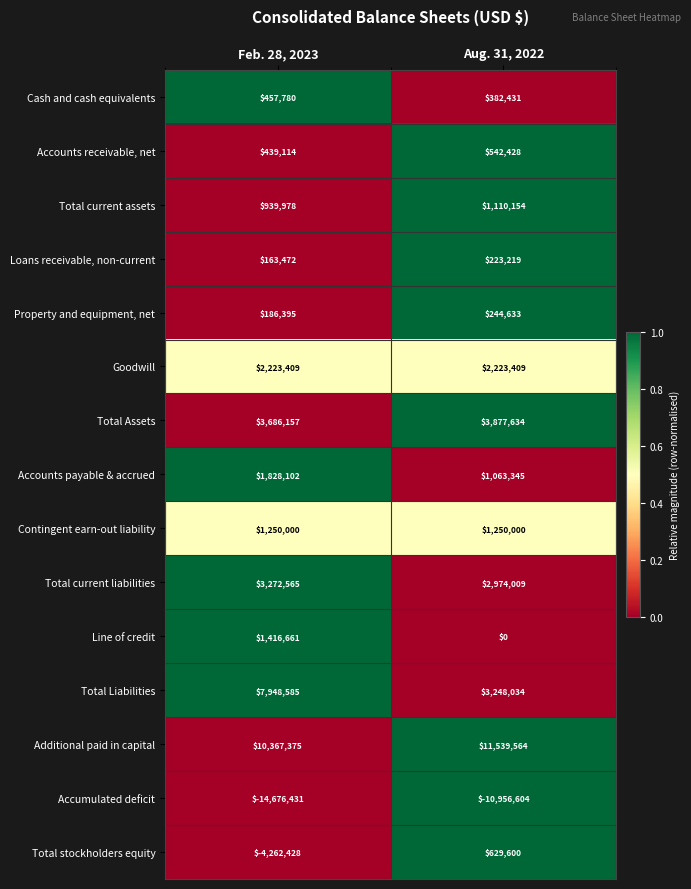

What is the spread (max minus min) of values at Aug. 31, 2022?

22496168